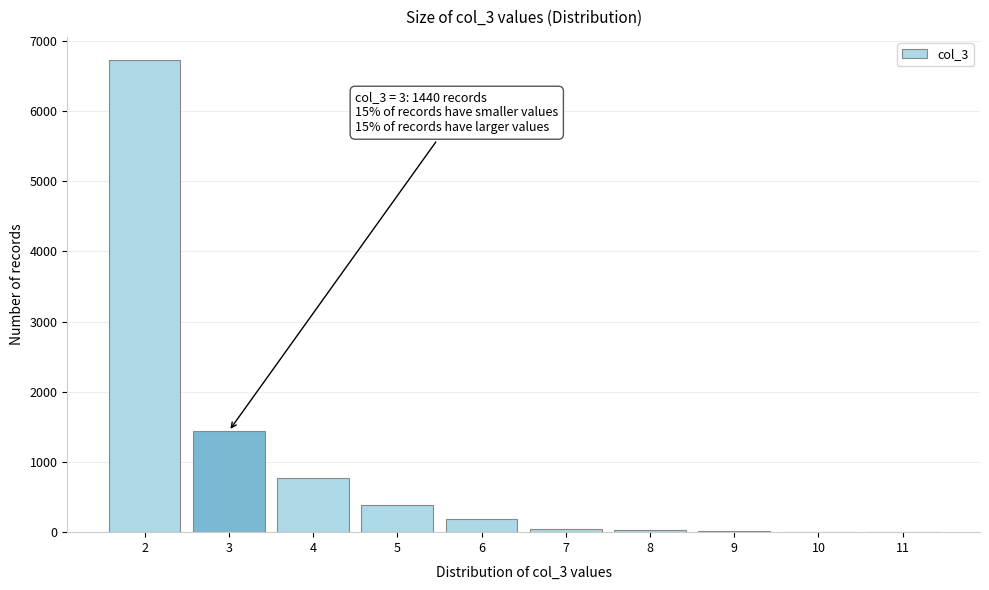

Over which range of the x-axis is the bar tallest?

1.5 to 2.5